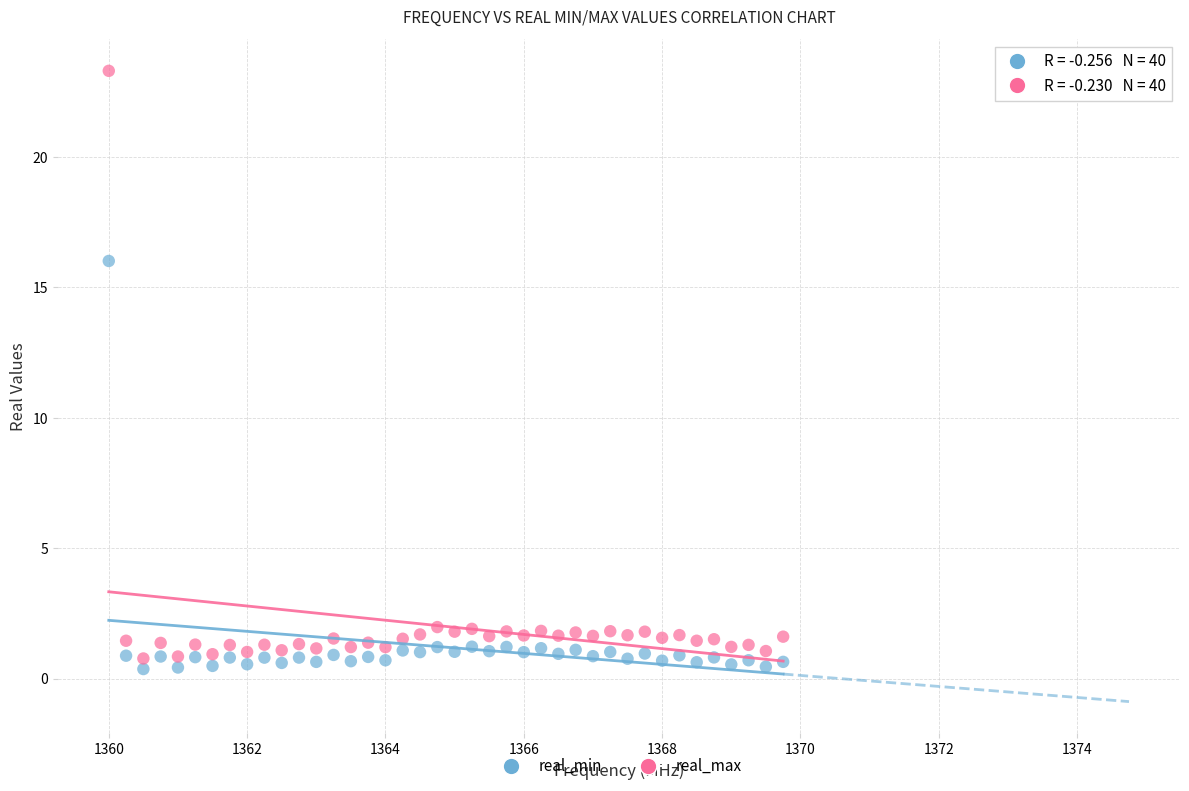

What is the X range (max minus min) for the scatter plot?

9.8